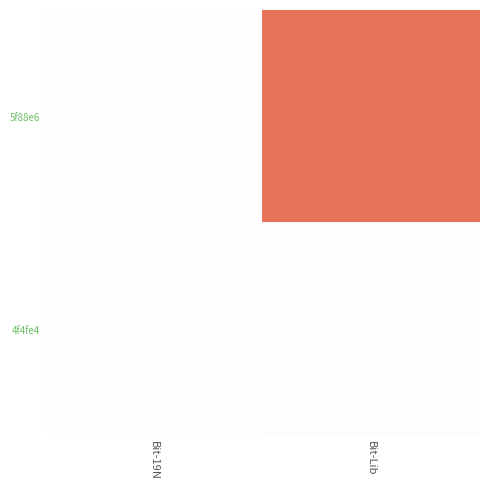

Which series has the largest range (max minus min)?

5f88e6